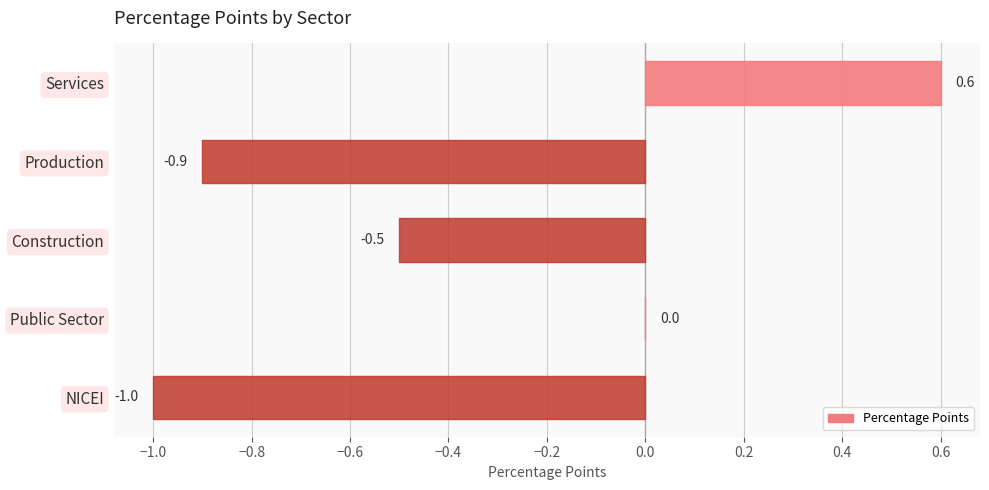

Between Construction and NICEI, which is larger?

Construction